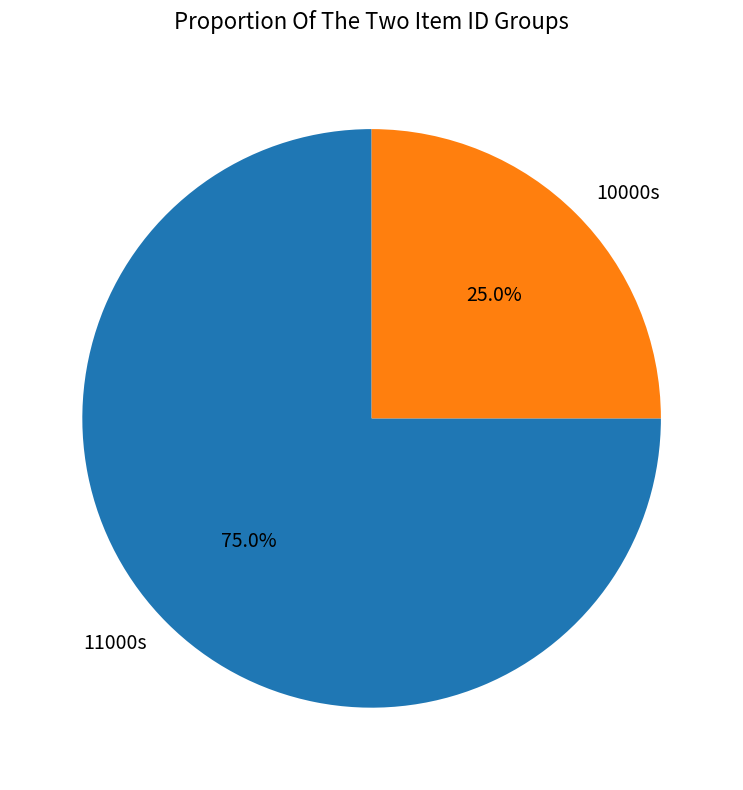

What is the smallest slice in the pie chart?

10000s